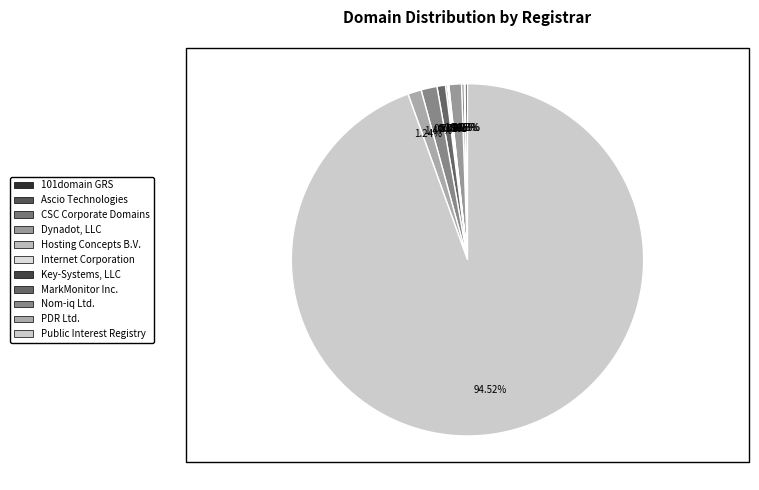

Which category accounts for the majority?

Public Interest Registry